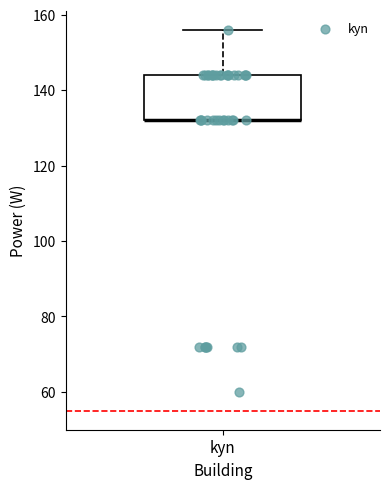

Where is the upper edge of the box for kyn on the y-axis? The values are not printed on the chart, so give them approximately, as read against the axis.

144